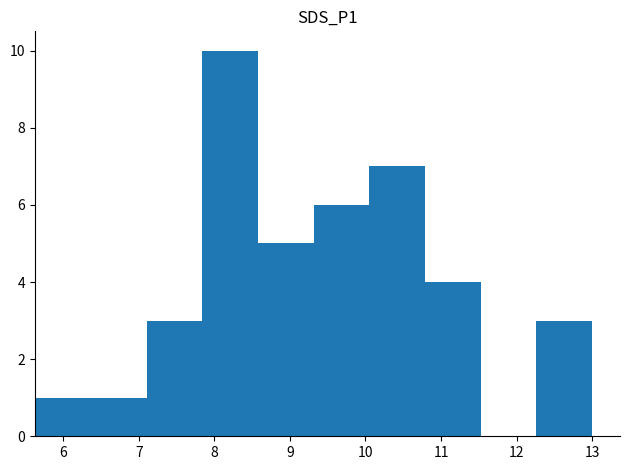

What is the sum of all values?

40